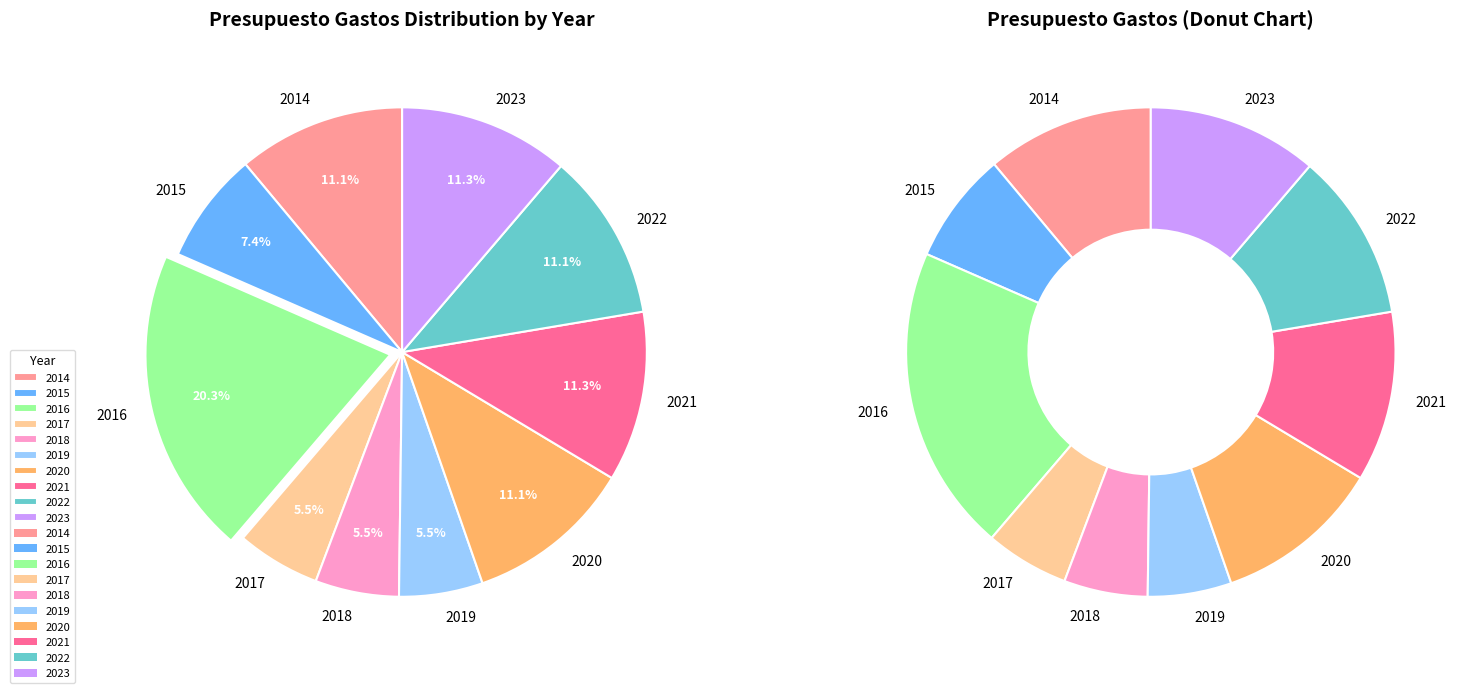

To the nearest percent, what percentage of the pie is 2014?

11%